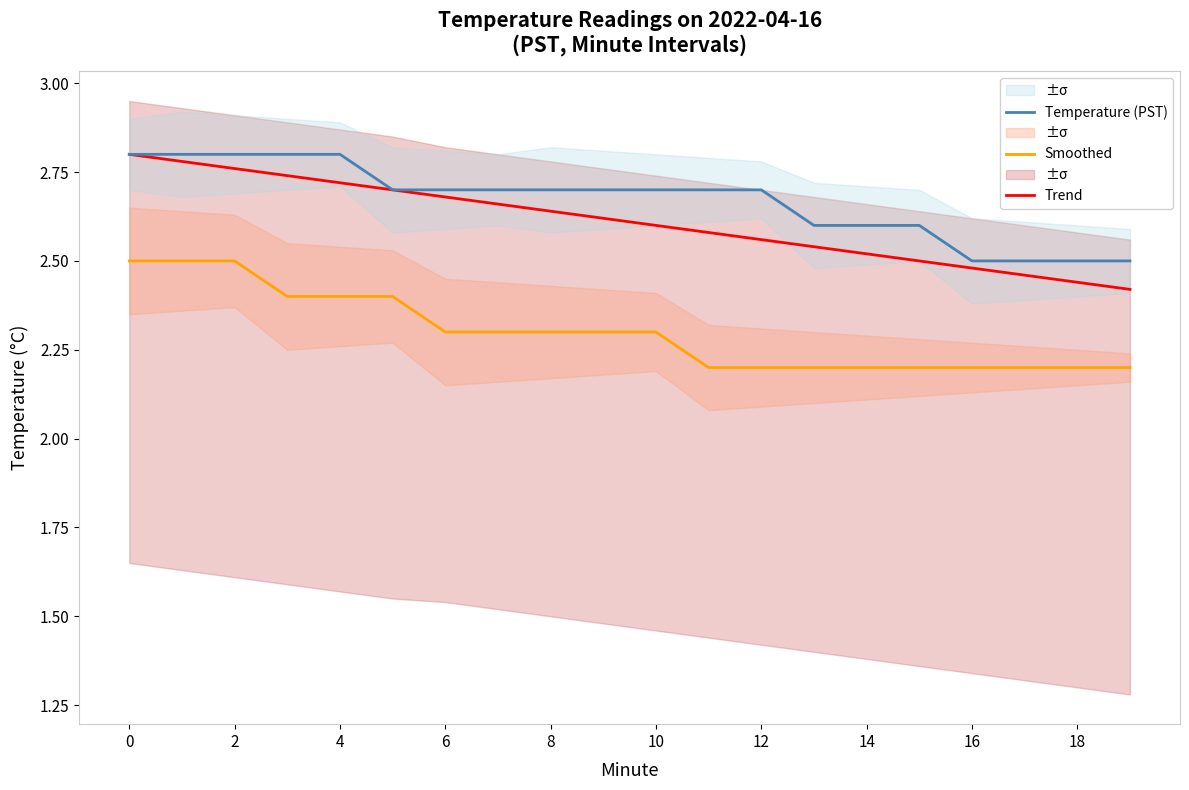

True or false: Temperature (PST) and Smoothed cross at least once.

False